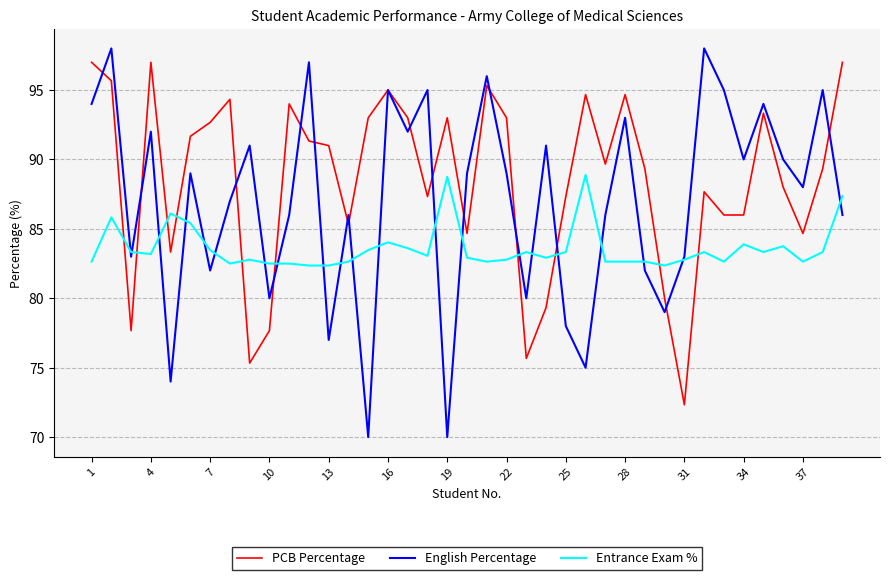

What are all the series names shown in the legend?

PCB Percentage, English Percentage, Entrance Exam %